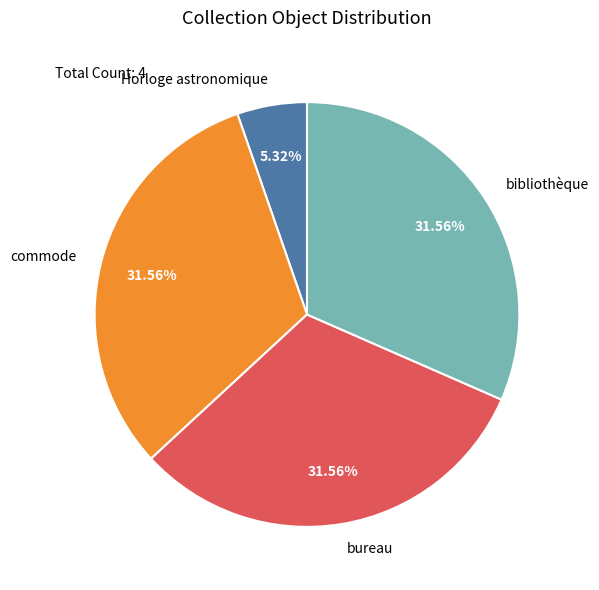

To the nearest percent, what is the combined percentage of Horloge astronomique and commode?

37%